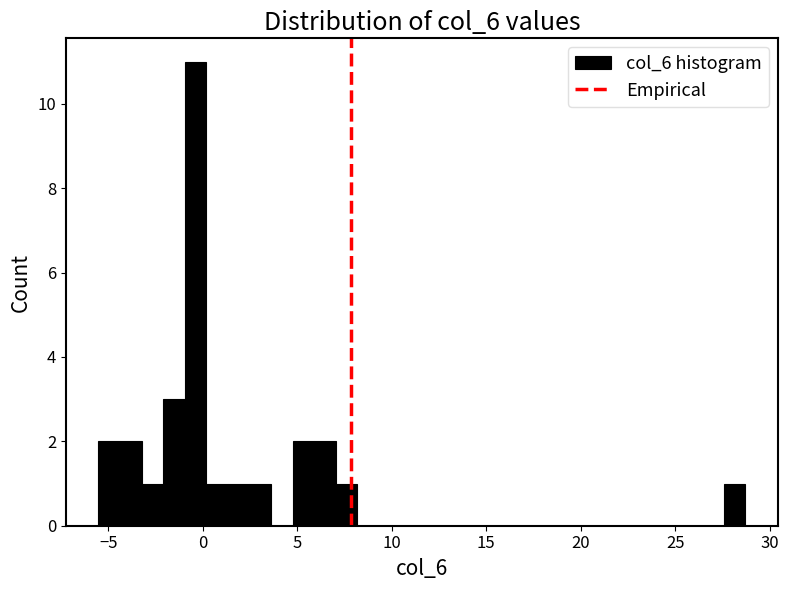

Read against the x-axis, roughly where is the centre of the tallest bar?

-0.5